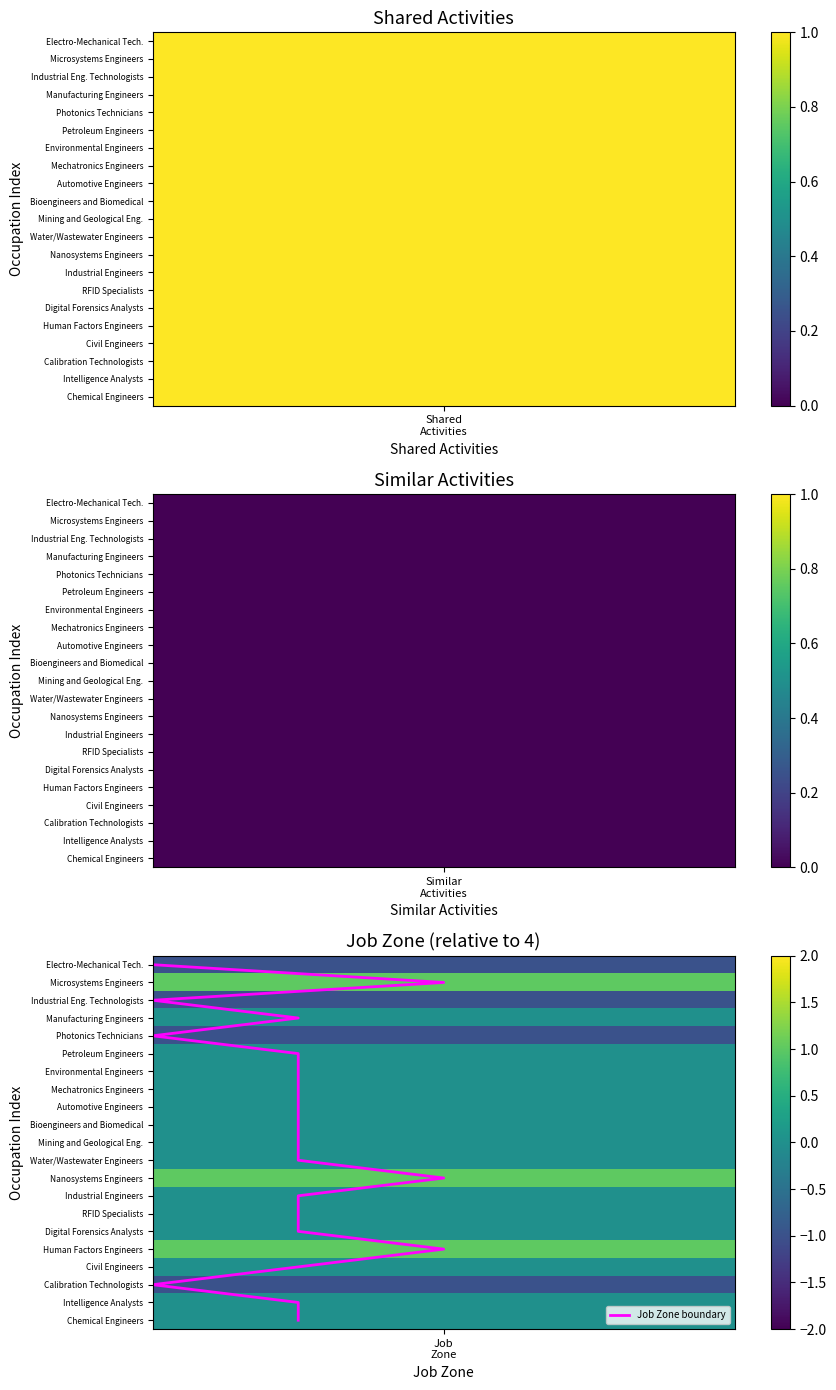

How many data points does each series have?

21